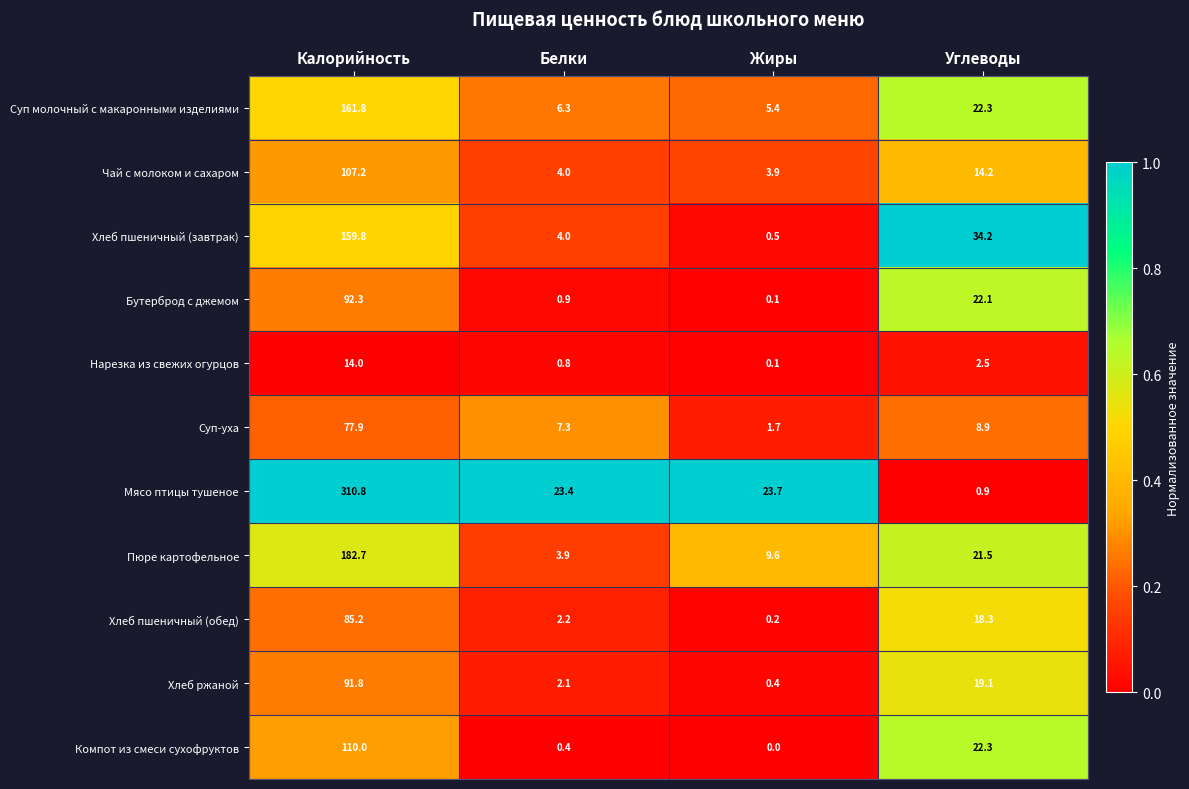

What is the total value across all series at Белки?

55.3